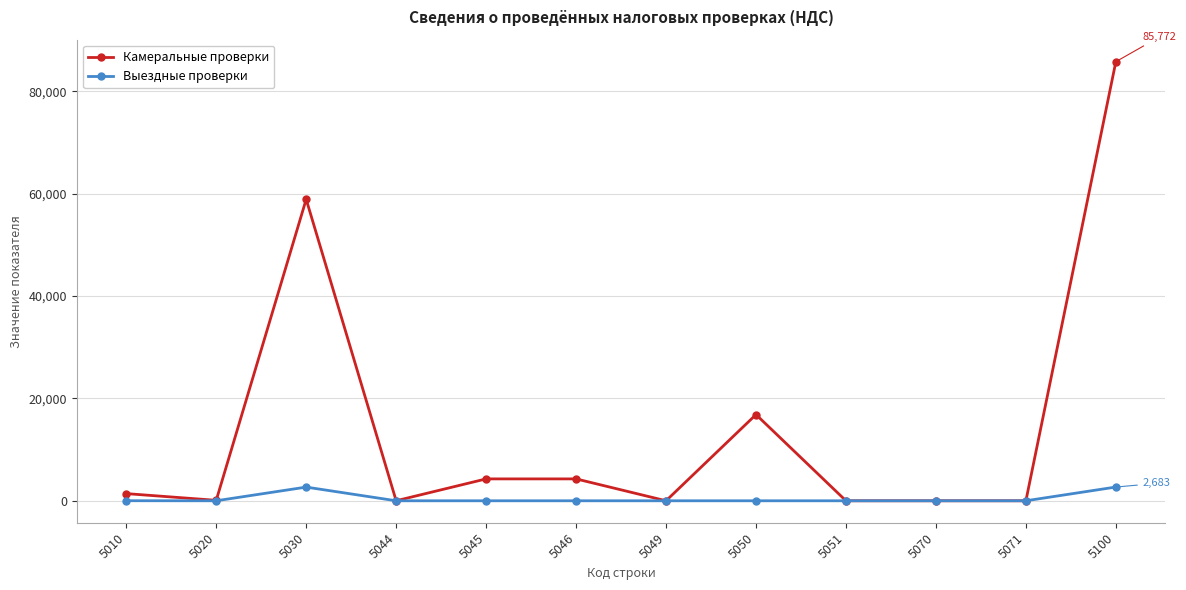

True or false: Выездные проверки has a value of 0 at 5070.

True